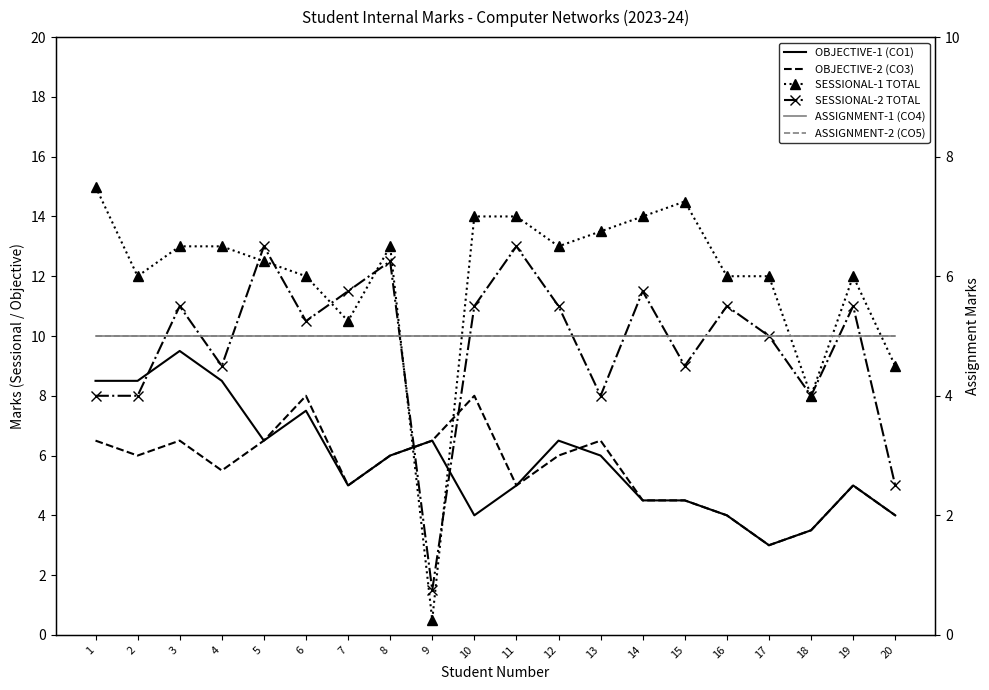

Is it true that SESSIONAL-2 TOTAL equals 10.5 at 6?

True